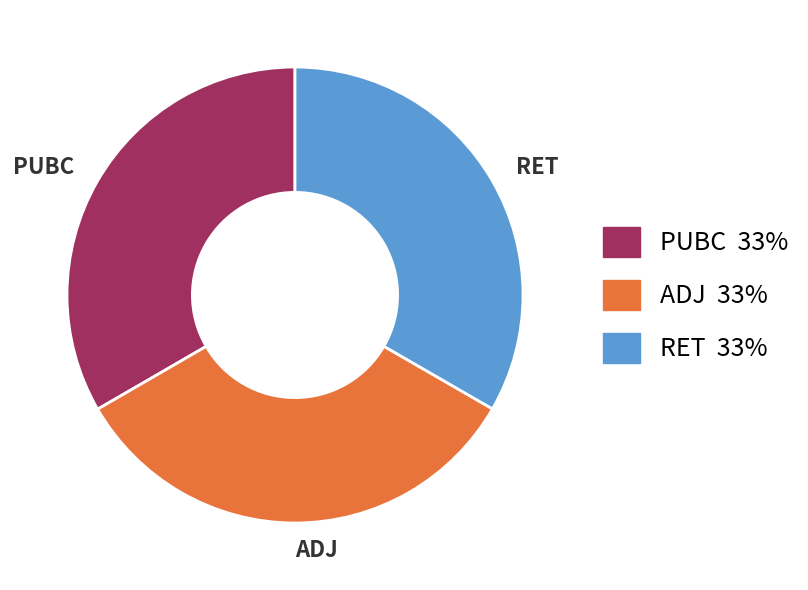

How many segments does this pie chart have?

3